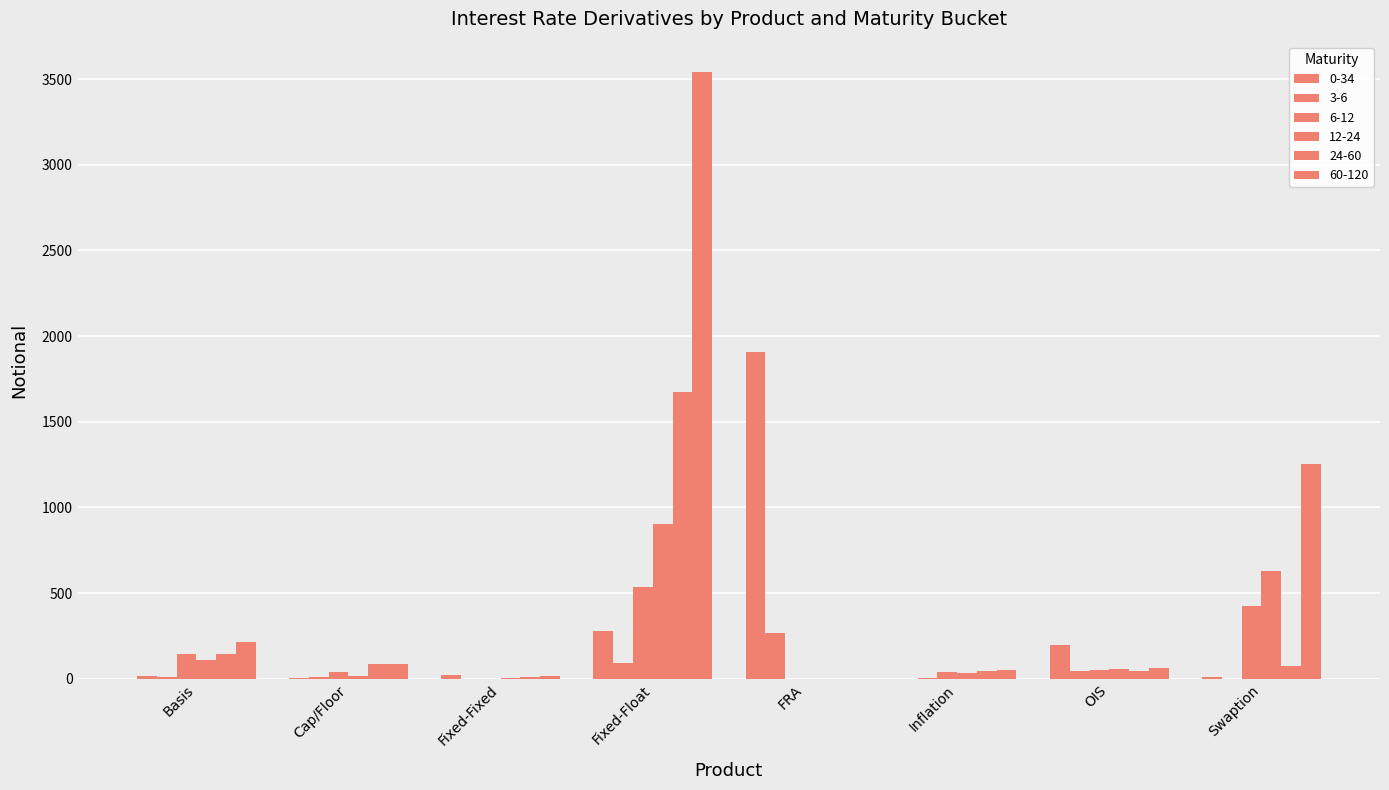

Rank the categories by 24-60 value from highest to lowest.

Fixed-Float, Basis, Cap/Floor, Swaption, Inflation, OIS, Fixed-Fixed, FRA